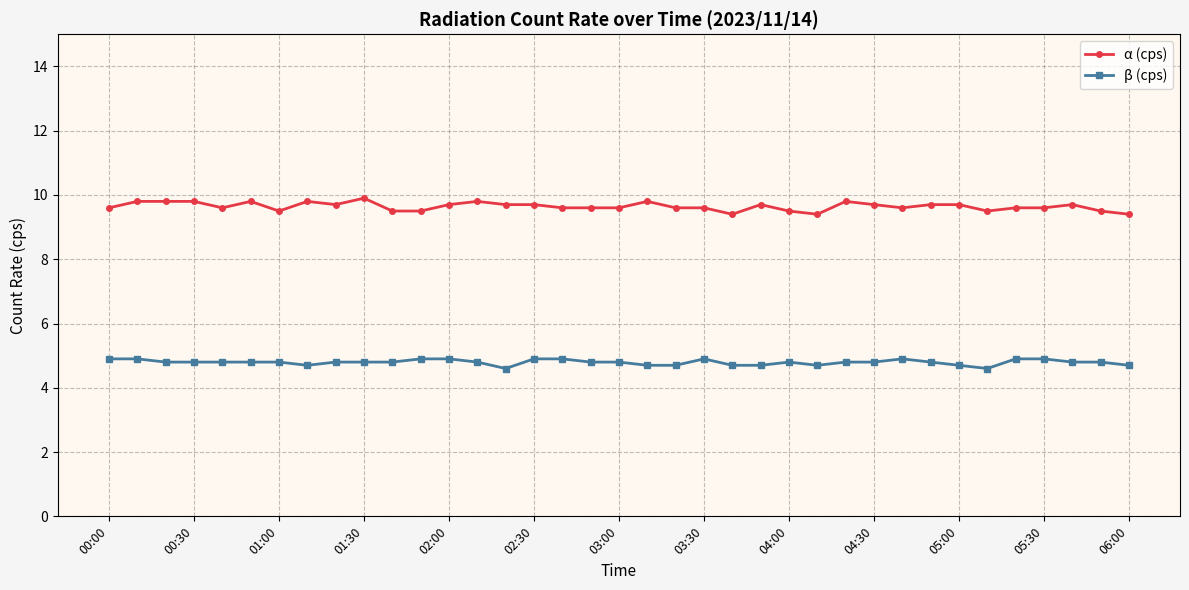

What is the average value of the β (cps) series?

4.8